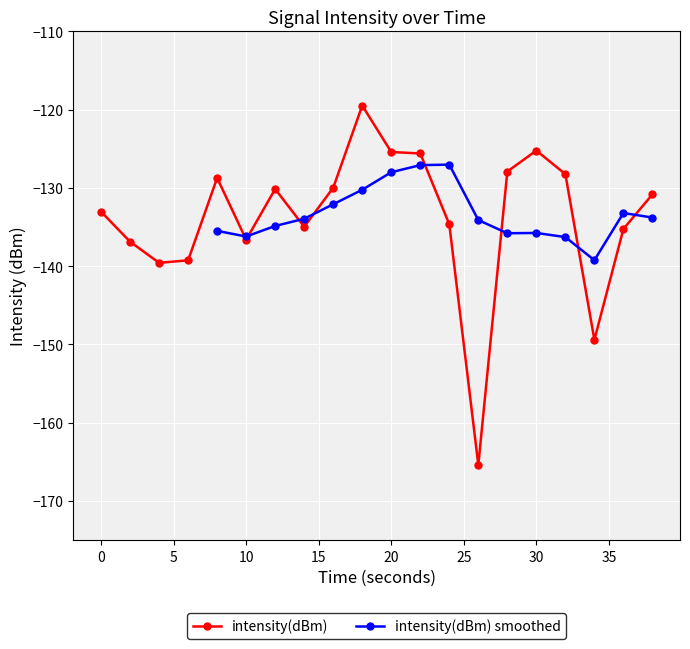

Is this an area chart (filled region under the line)?

No